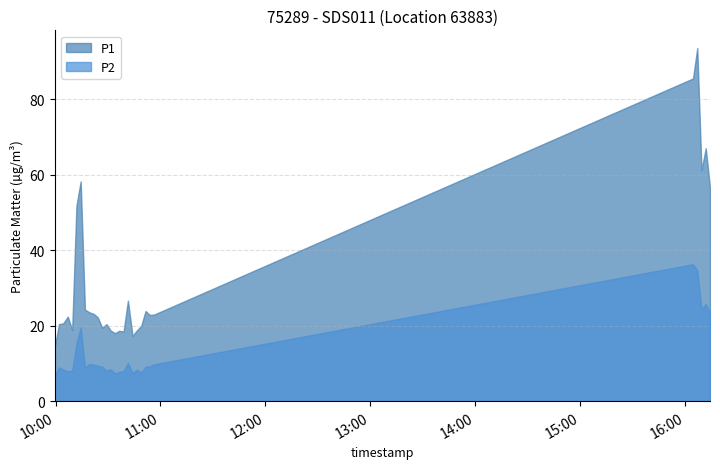

True or false: P1 and P2 cross at least once.

False